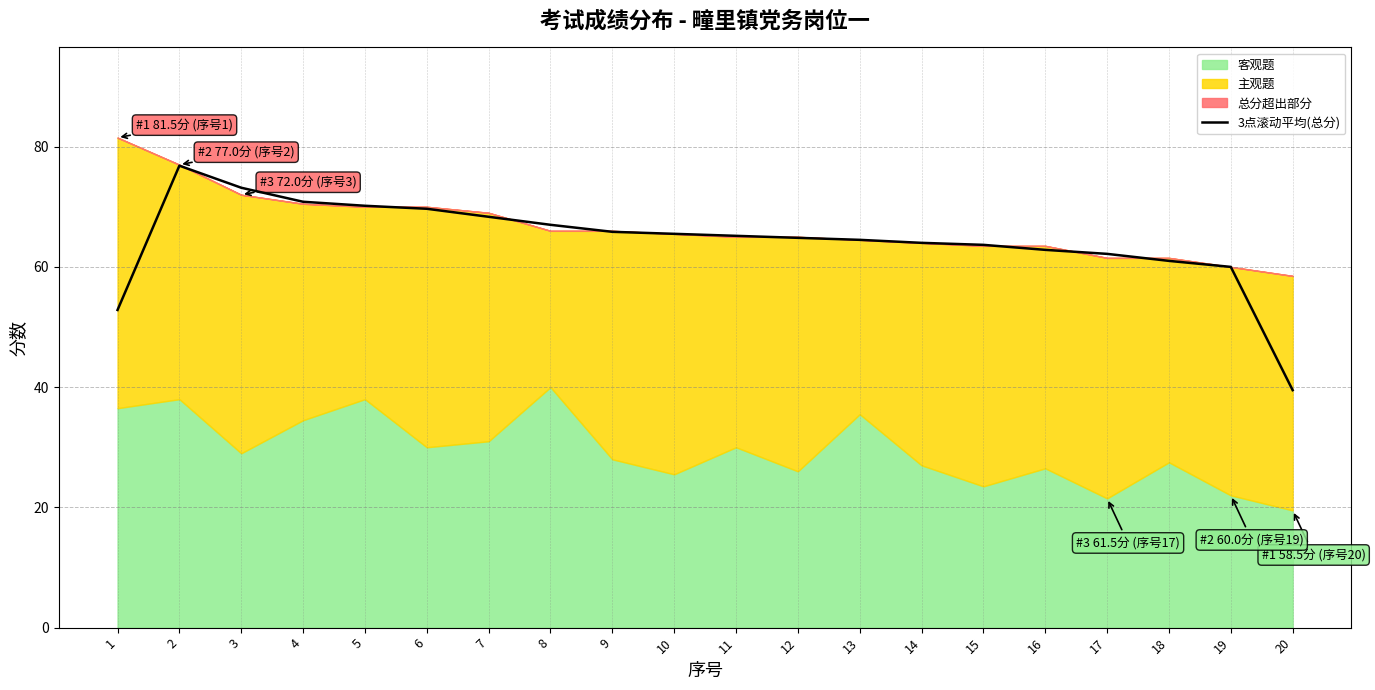

What is the minimum value for 3点滚动平均(总分)?

39.5